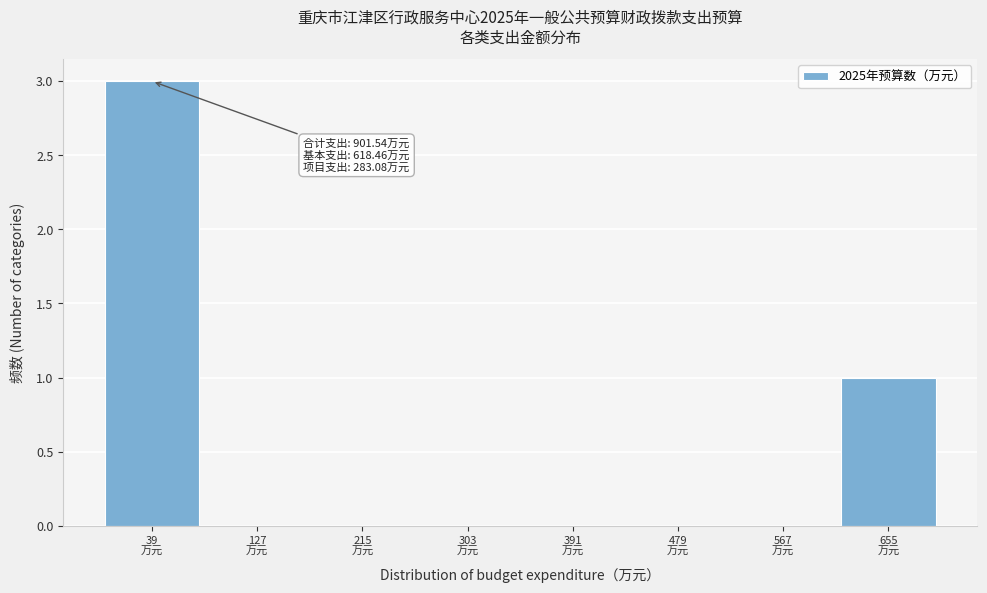

What is the sum of all values?

4